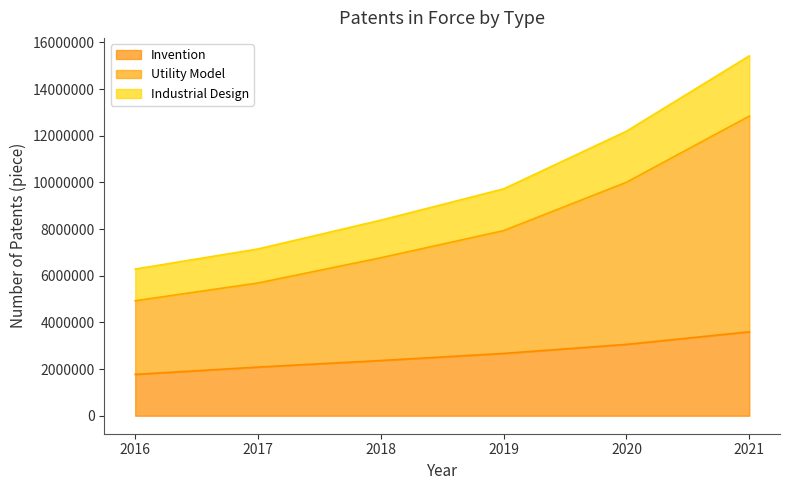

Where does the Utility Model series first go above 9722494?

2020